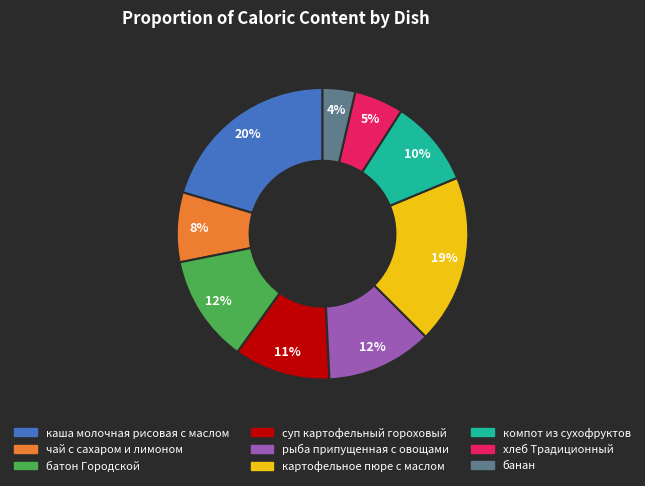

To the nearest percent, what portion does чай с сахаром и лимоном represent?

8%